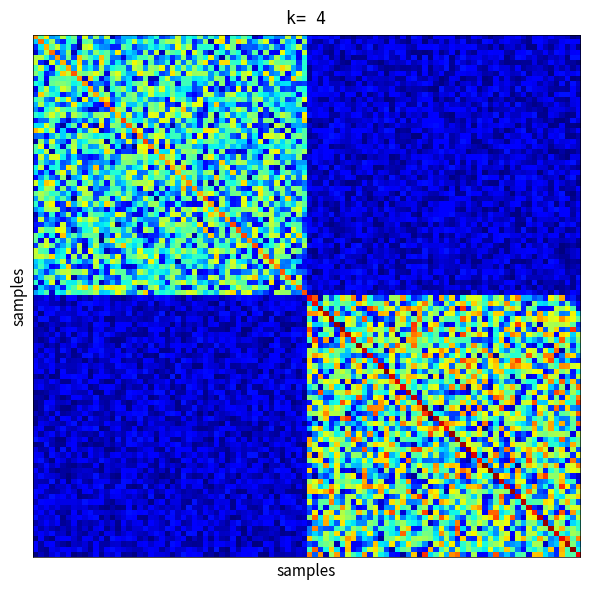

What is the minimum value shown in the chart?

-1